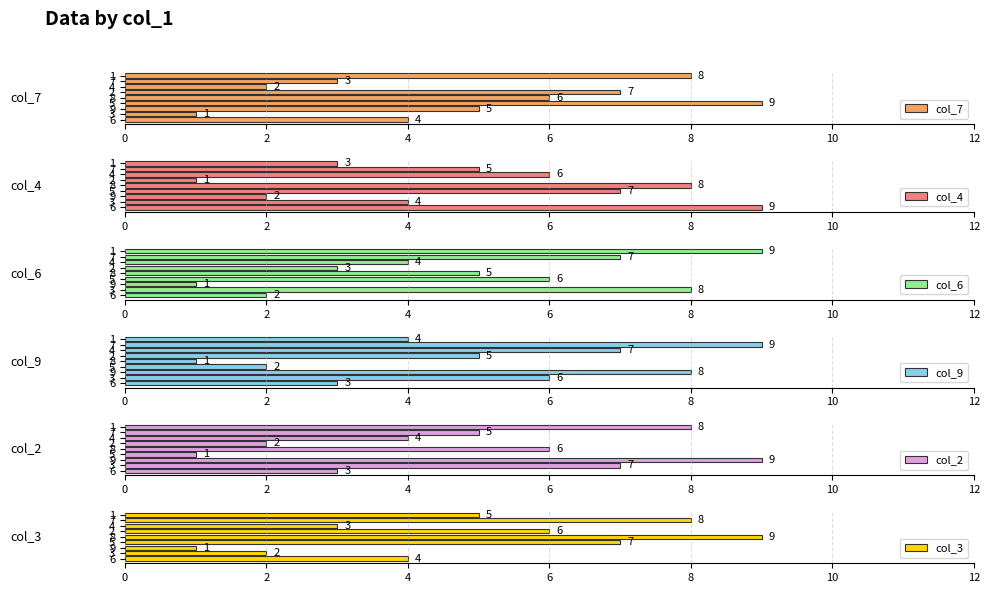

At which category is the sum across all series the highest?

7